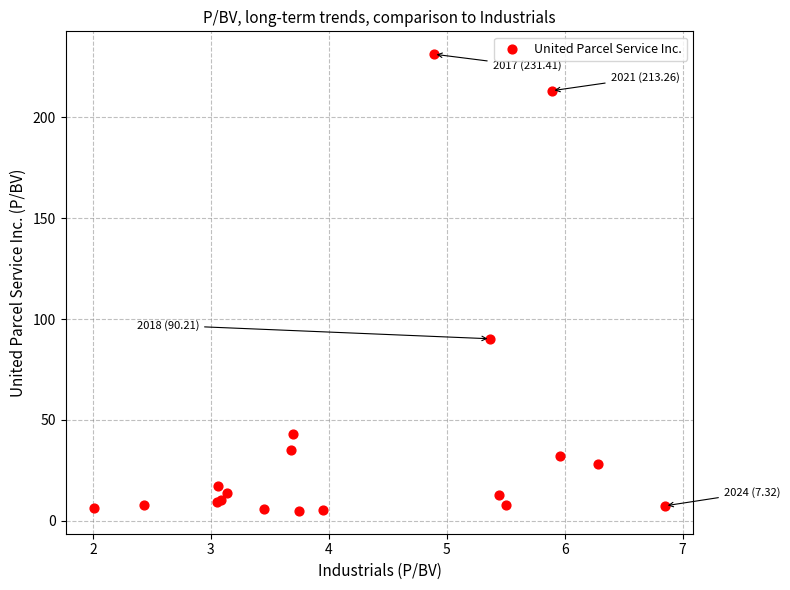

What Y value in the scatter plot is closest to 118?

90.2